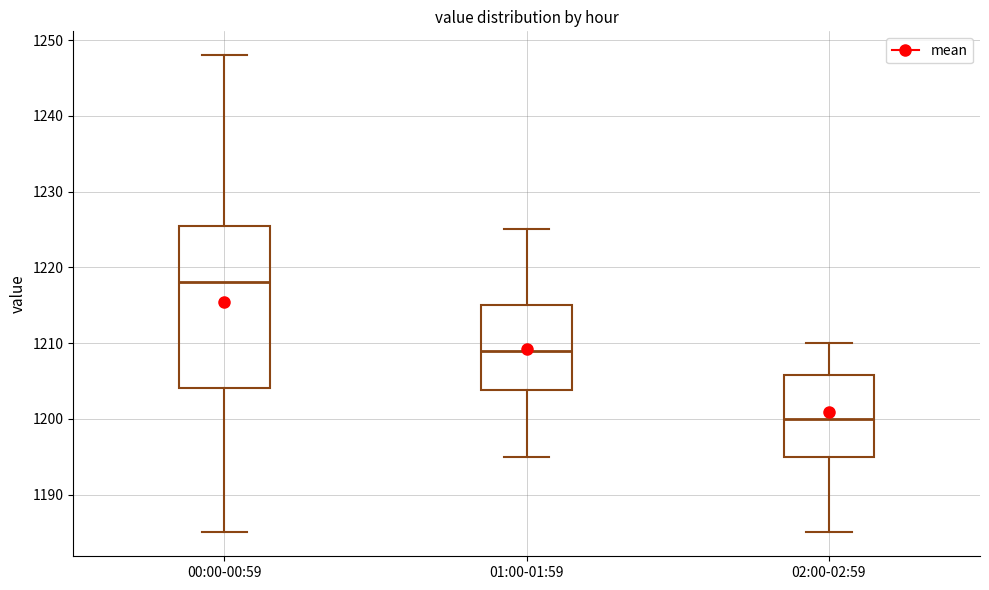

Which box is the tallest, from its lower edge to its upper edge?

00:00-00:59